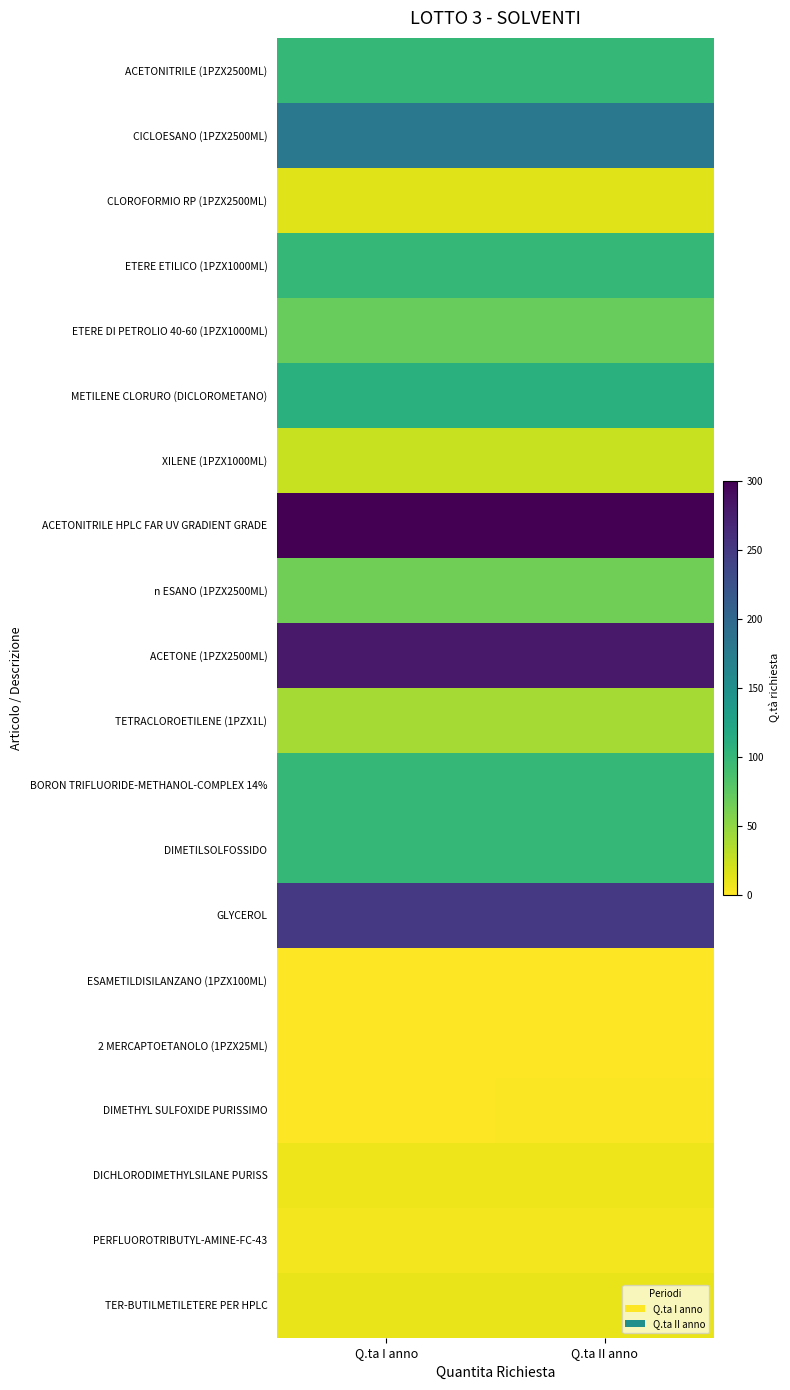

Reading left to right, extract all data points from this chart.

ACETONITRILE (1PZX2500ML): Q.ta I anno=100	Q.ta II anno=100
CICLOESANO (1PZX2500ML): Q.ta I anno=180	Q.ta II anno=180
CLOROFORMIO RP (1PZX2500ML): Q.ta I anno=15	Q.ta II anno=15
ETERE ETILICO (1PZX1000ML): Q.ta I anno=100	Q.ta II anno=100
ETERE DI PETROLIO 40-60 (1PZX1000ML): Q.ta I anno=70	Q.ta II anno=70
METILENE CLORURO (DICLOROMETANO): Q.ta I anno=110	Q.ta II anno=110
XILENE (1PZX1000ML): Q.ta I anno=25	Q.ta II anno=25
ACETONITRILE HPLC FAR UV GRADIENT GRADE: Q.ta I anno=300	Q.ta II anno=300
n ESANO (1PZX2500ML): Q.ta I anno=65	Q.ta II anno=65
ACETONE (1PZX2500ML): Q.ta I anno=280	Q.ta II anno=280
TETRACLOROETILENE (1PZX1L): Q.ta I anno=40	Q.ta II anno=40
BORON TRIFLUORIDE-METHANOL-COMPLEX 14%: Q.ta I anno=100	Q.ta II anno=100
DIMETILSOLFOSSIDO: Q.ta I anno=100	Q.ta II anno=100
GLYCEROL: Q.ta I anno=250	Q.ta II anno=250
ESAMETILDISILANZANO (1PZX100ML): Q.ta I anno=0	Q.ta II anno=1
2 MERCAPTOETANOLO (1PZX25ML): Q.ta I anno=1	Q.ta II anno=1
DIMETHYL SULFOXIDE PURISSIMO: Q.ta I anno=0	Q.ta II anno=2
DICHLORODIMETHYLSILANE PURISS: Q.ta I anno=8	Q.ta II anno=8
PERFLUOROTRIBUTYL-AMINE-FC-43: Q.ta I anno=5	Q.ta II anno=5
TER-BUTILMETILETERE PER HPLC: Q.ta I anno=10	Q.ta II anno=10